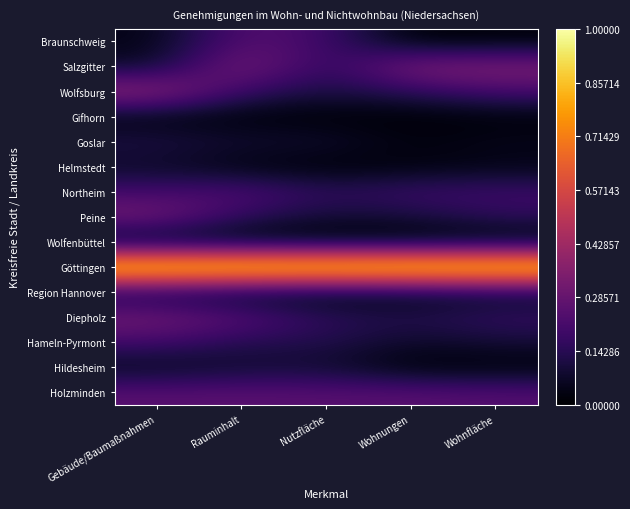

Which category has the lowest value across all series?

Gebäude/Baumaßnahmen